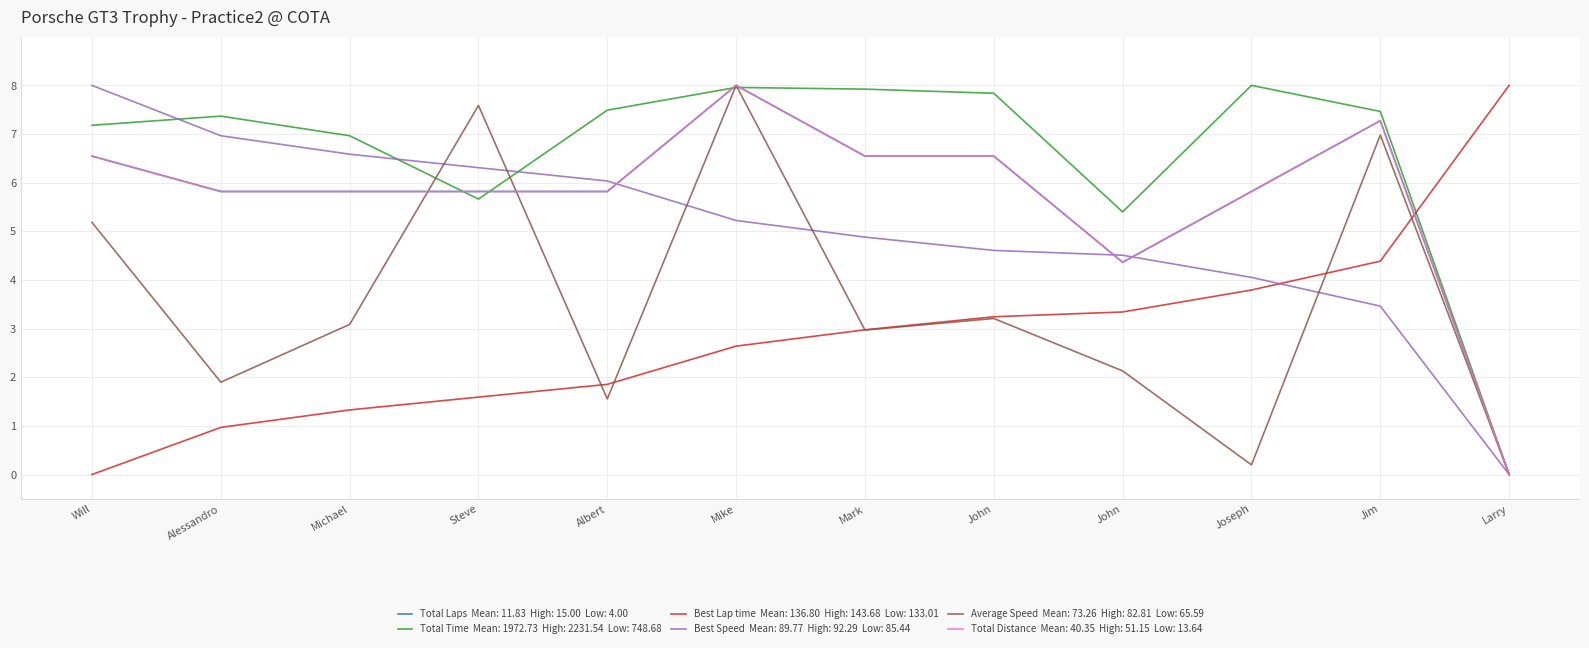

Is this an area chart (filled region under the line)?

No